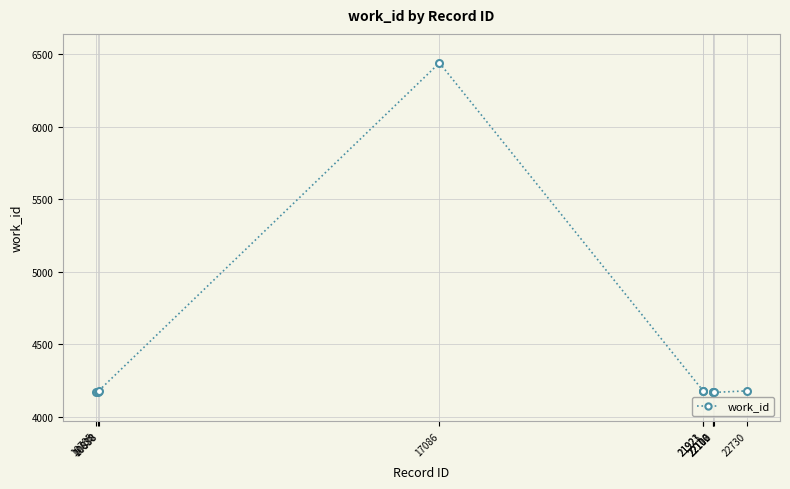

True or false: the data has more than 0 interior local peaks.

True